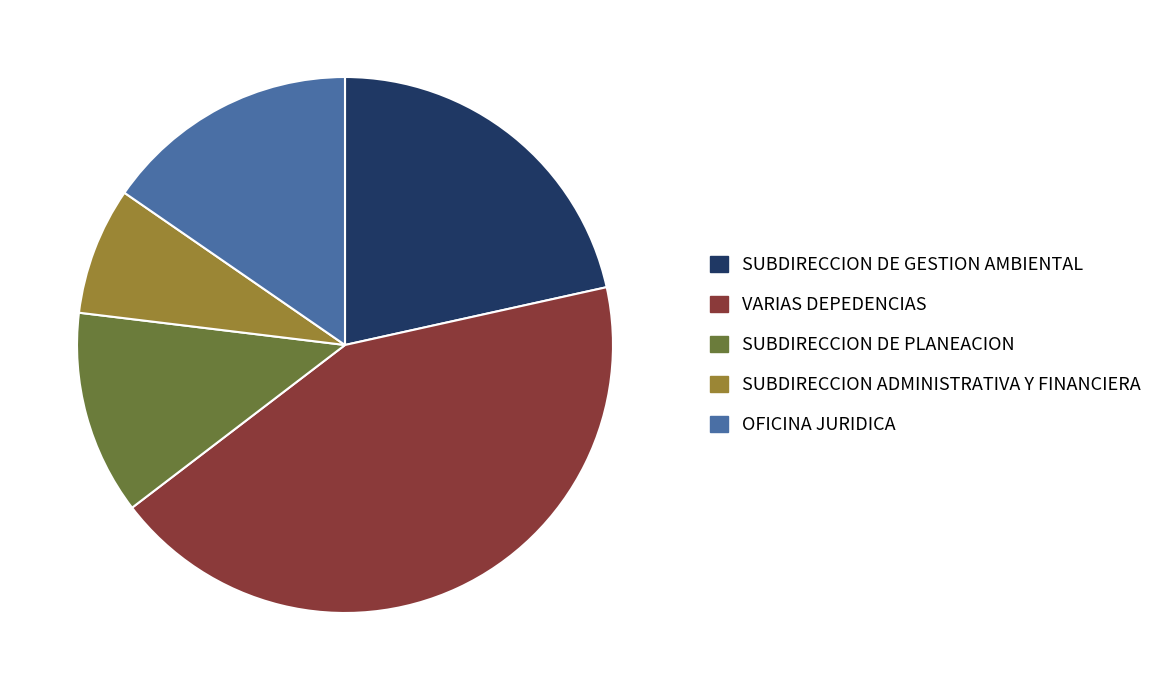

Which has a higher value, SUBDIRECCION ADMINISTRATIVA Y FINANCIERA or OFICINA JURIDICA?

OFICINA JURIDICA